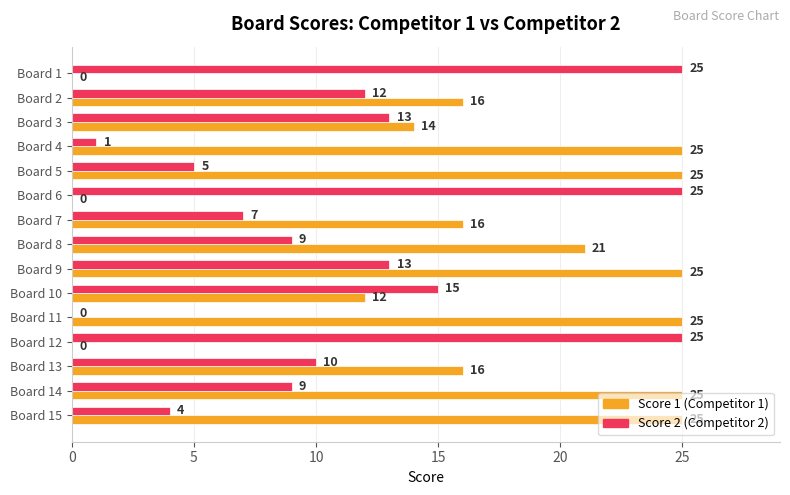

Between Board 1 and Board 15, which series saw the biggest shift?

Score 1 (Competitor 1)